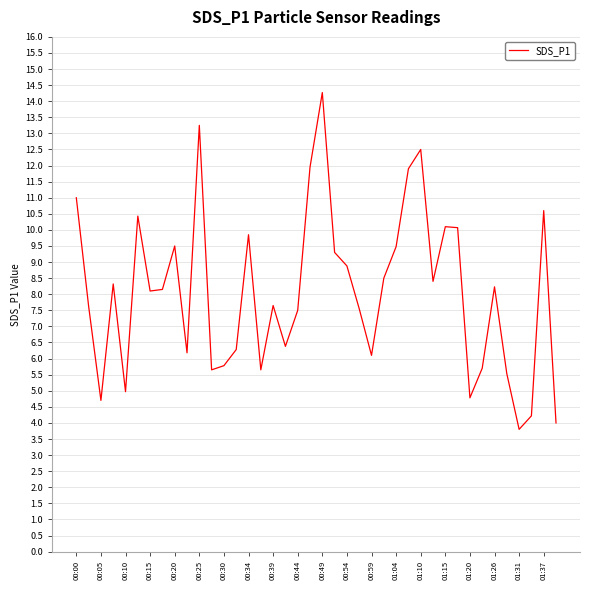

What is the minimum value shown in the chart?

3.8